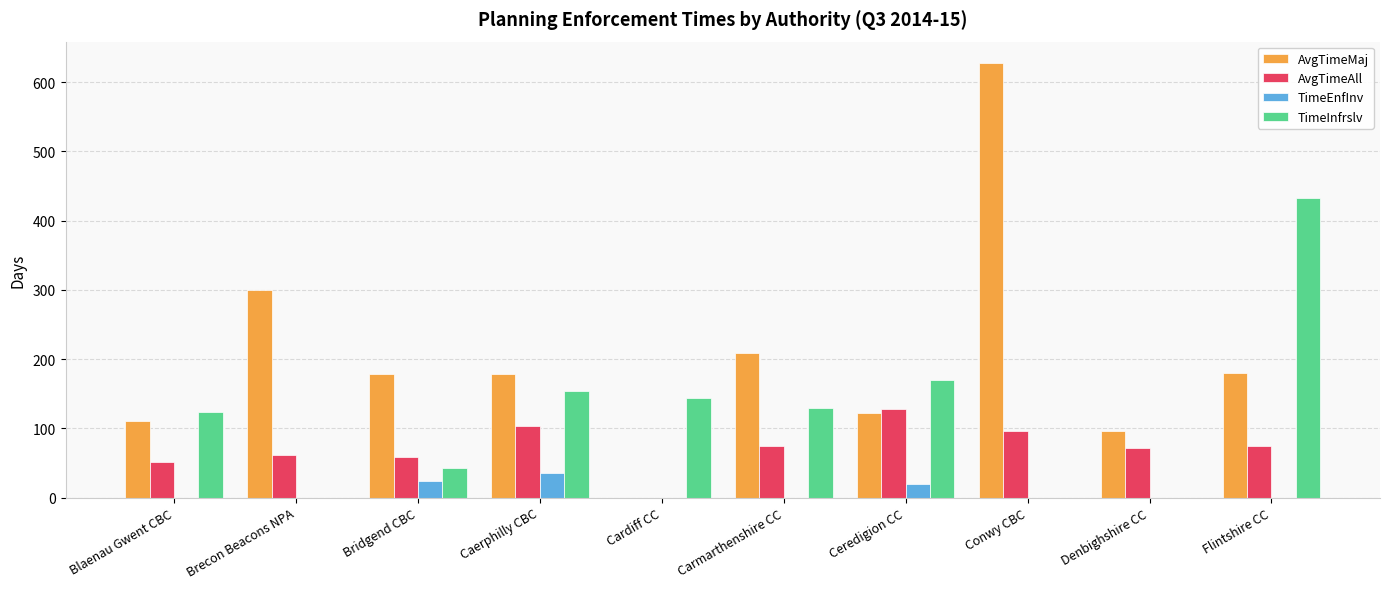

What is the sum of the TimeInfrslv values at Flintshire CC and Caerphilly CBC?

587